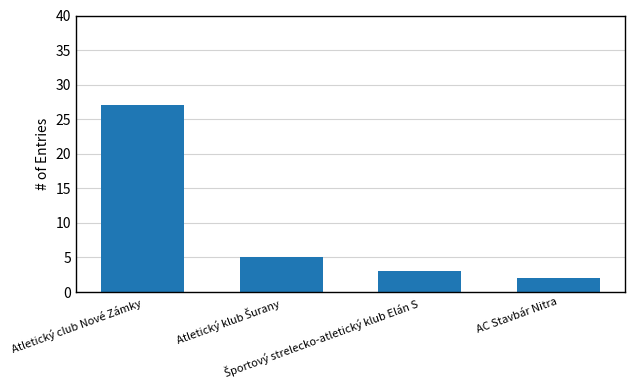

What is the greatest value displayed?

27